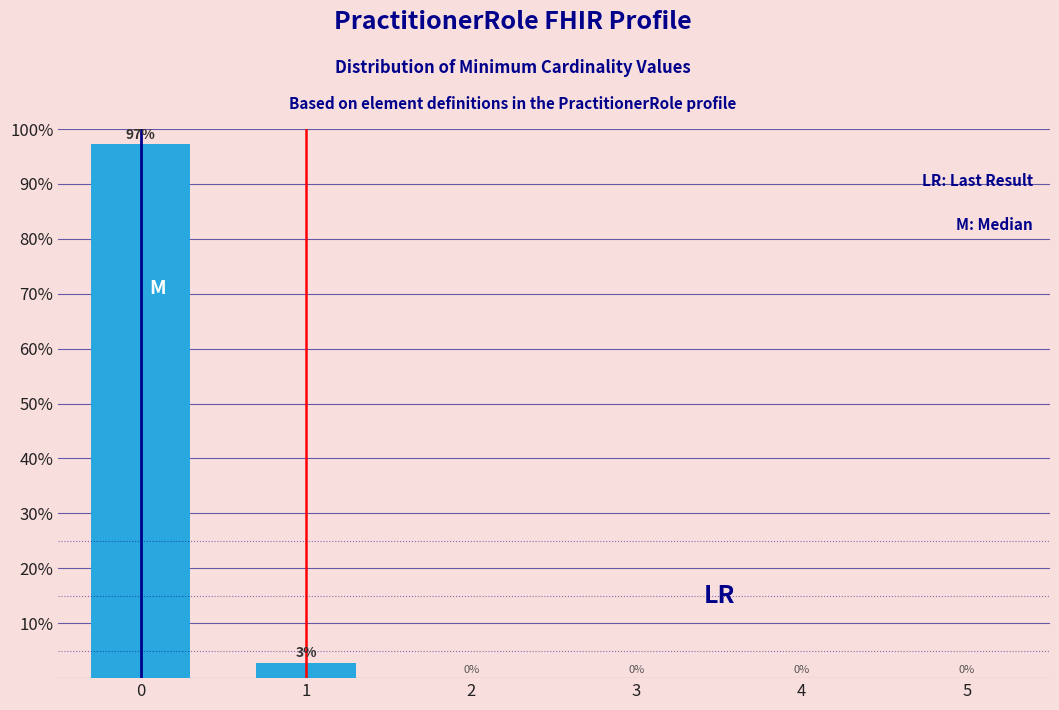

The value at 2 is 33.4. True or false?

False